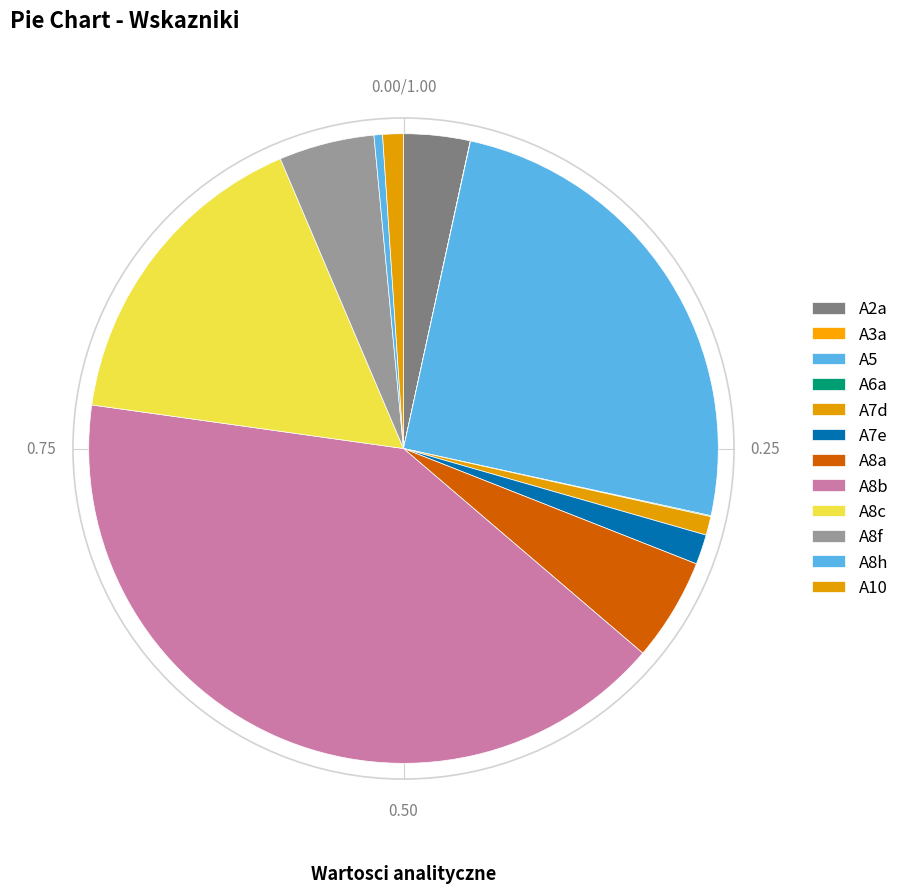

Is the sum of A7d and A7e greater than half?

No